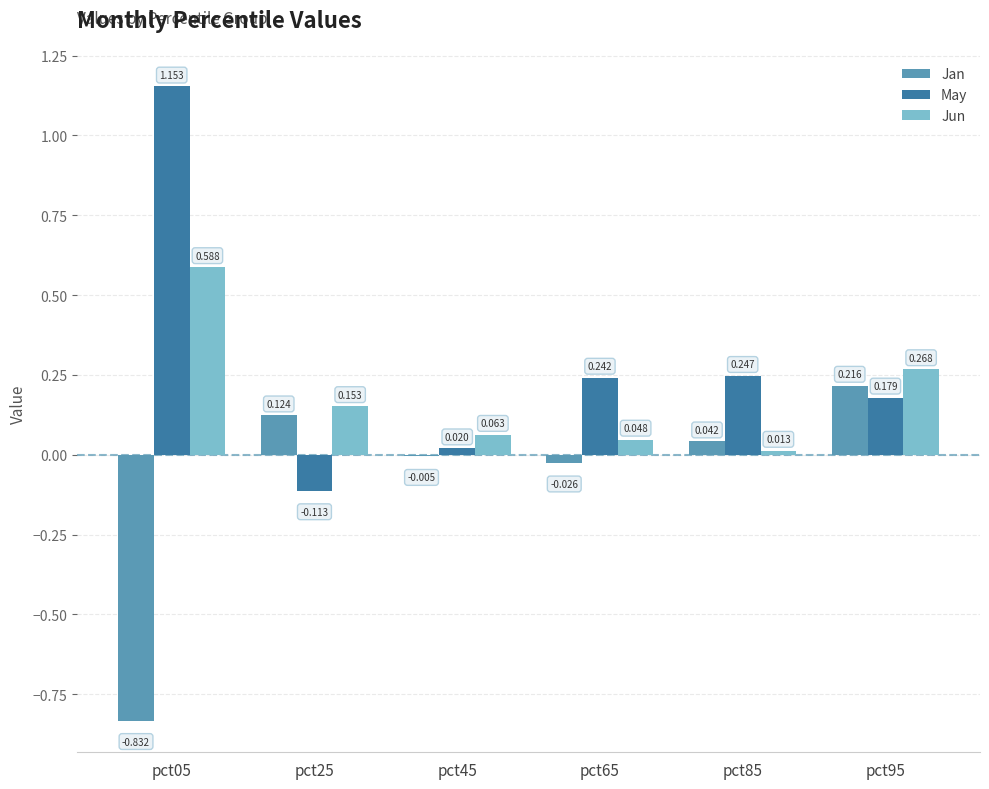

Is the value of May at pct85 greater than the value of Jan at pct05?

Yes